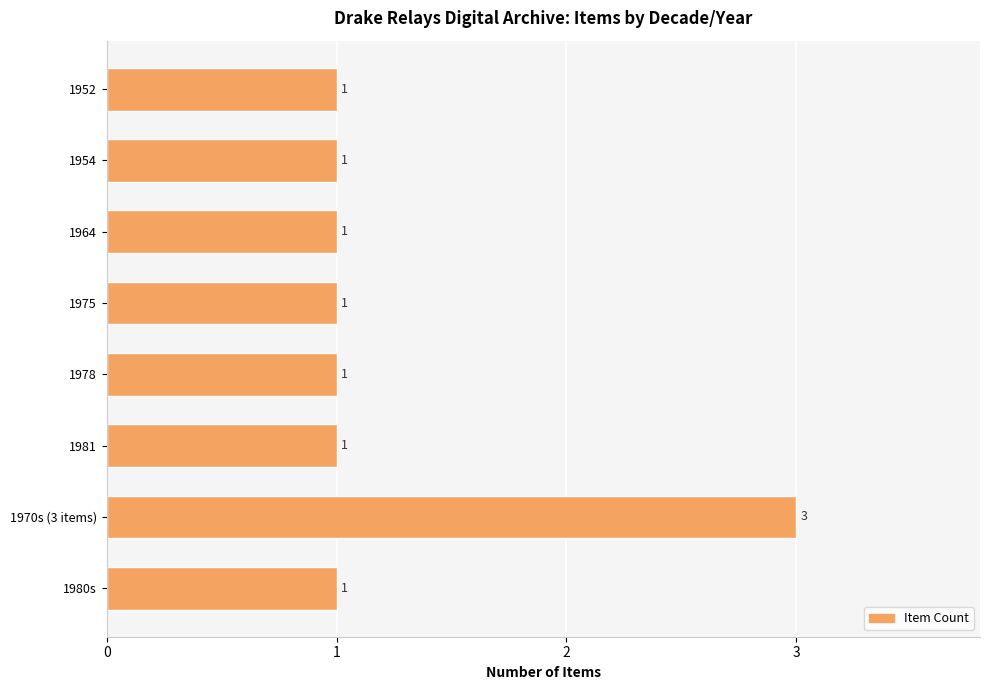

The chart shows a value of 1 at 1978. True or false?

True